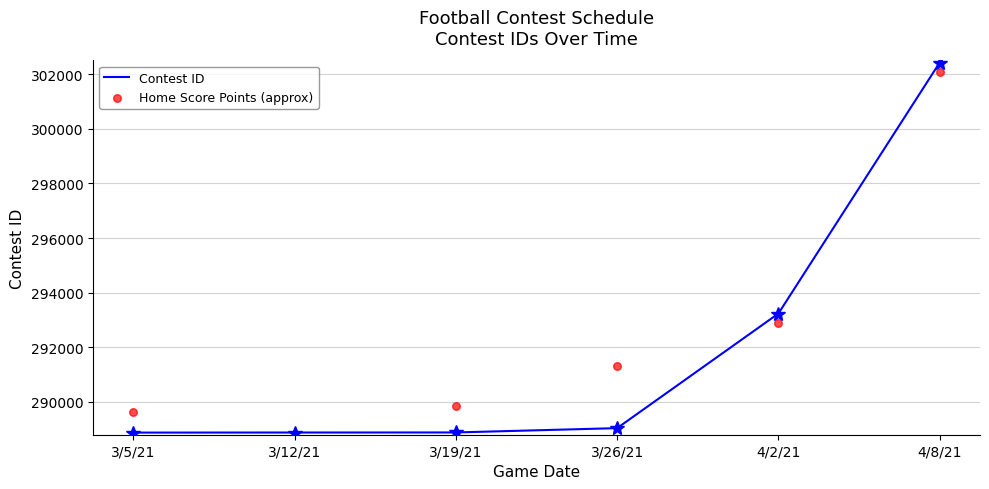

Which series contains the lowest Y value?

Home Score Points (approx)